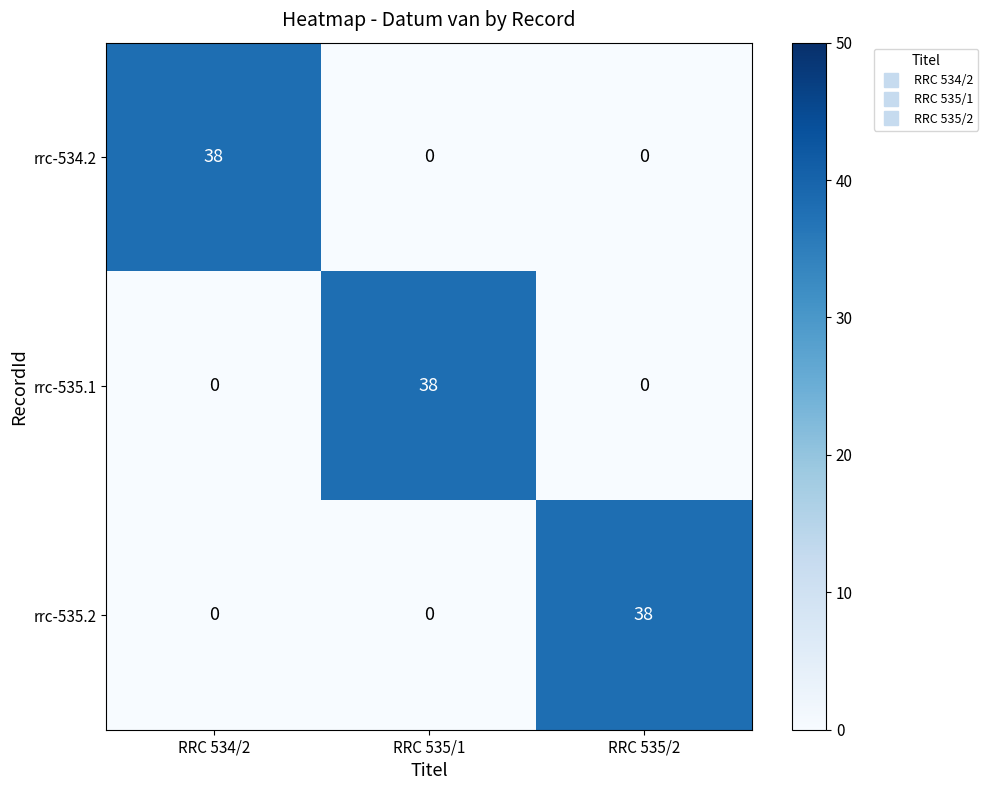

The value of rrc-534.2 at RRC 535/1 is 20. True or false?

False